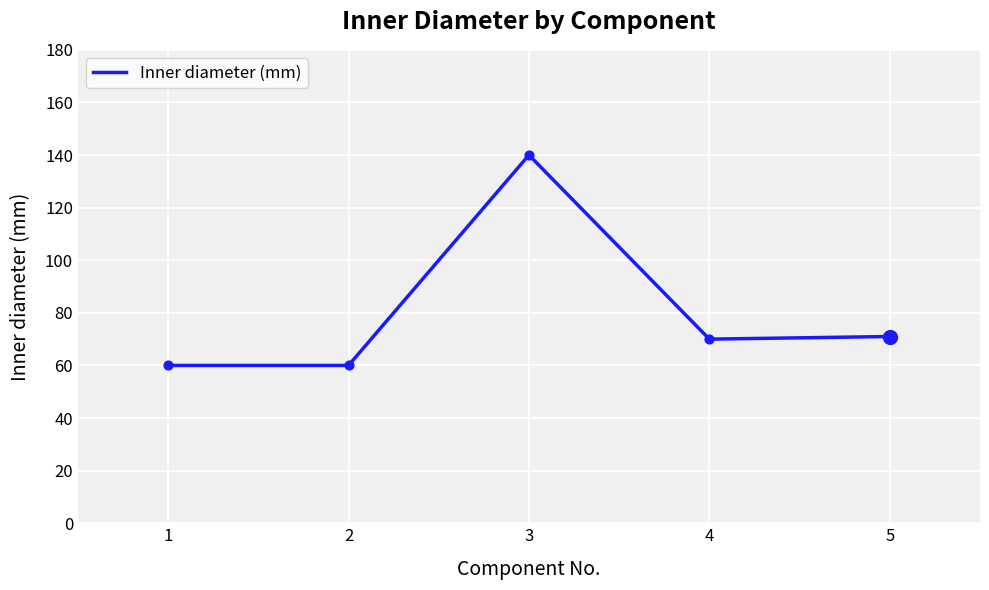

Between 1 and 3, which is larger?

3